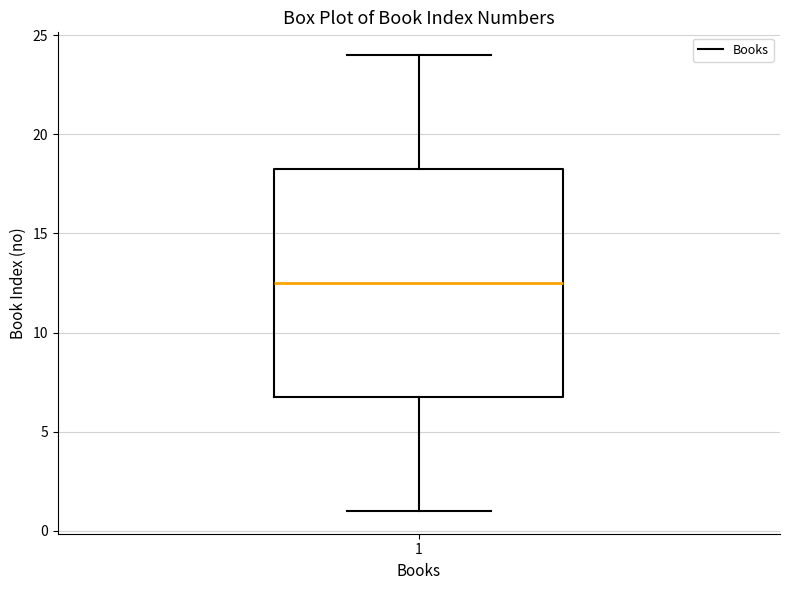

Where does the upper whisker of the box at x = 1 end on the y-axis? The values are not printed on the chart, so give them approximately, as read against the axis.

24.0